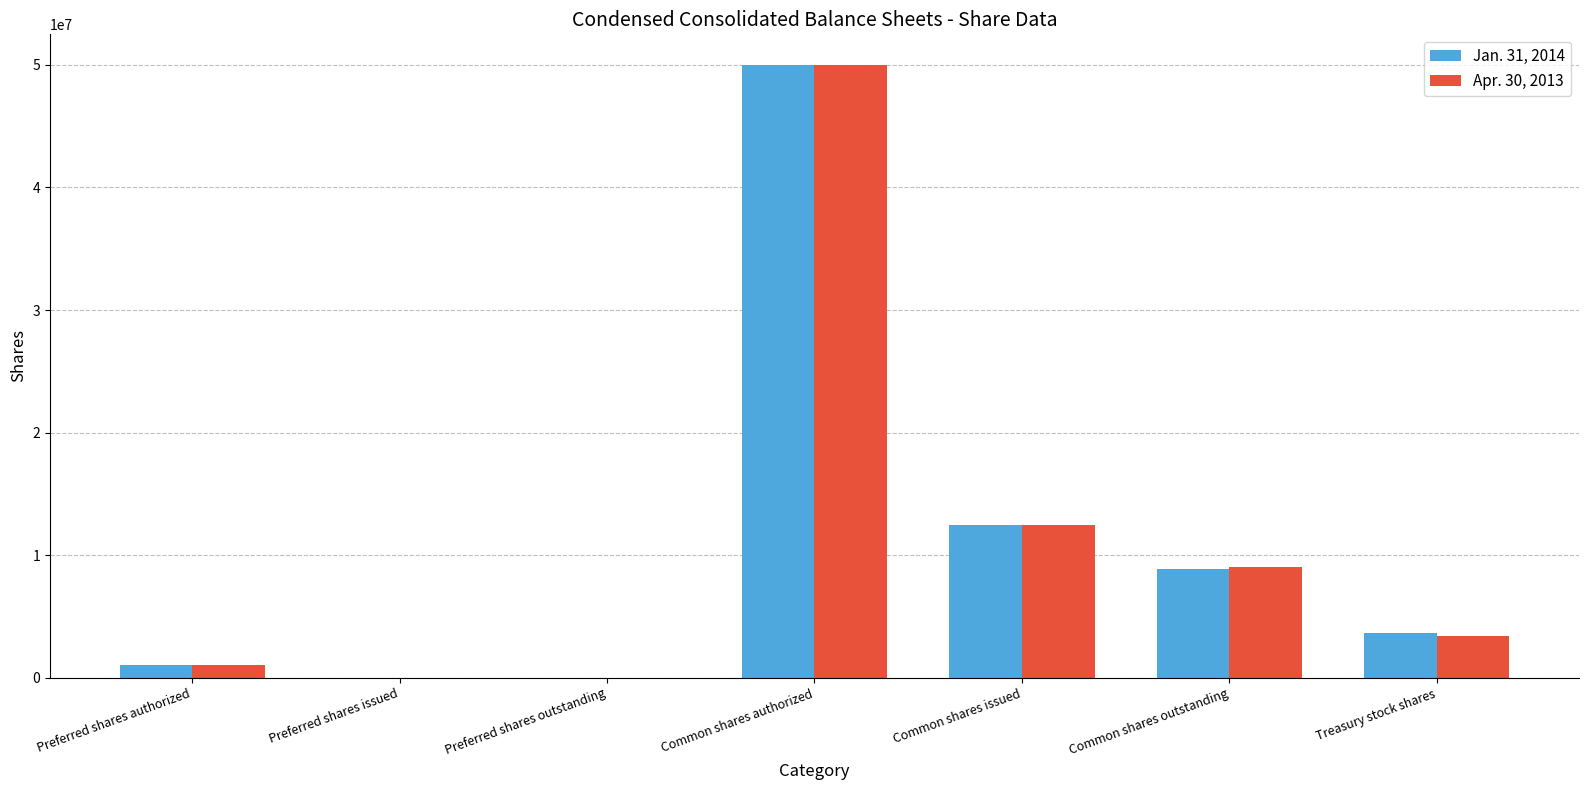

The Jan. 31, 2014 series shows 6474923 at Treasury stock shares. True or false?

False